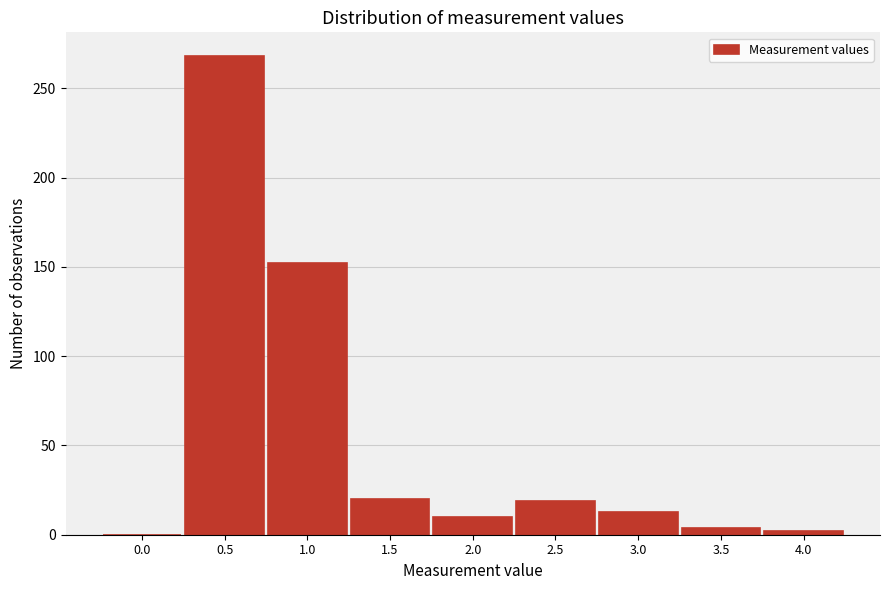

What is the sum of all values?

488